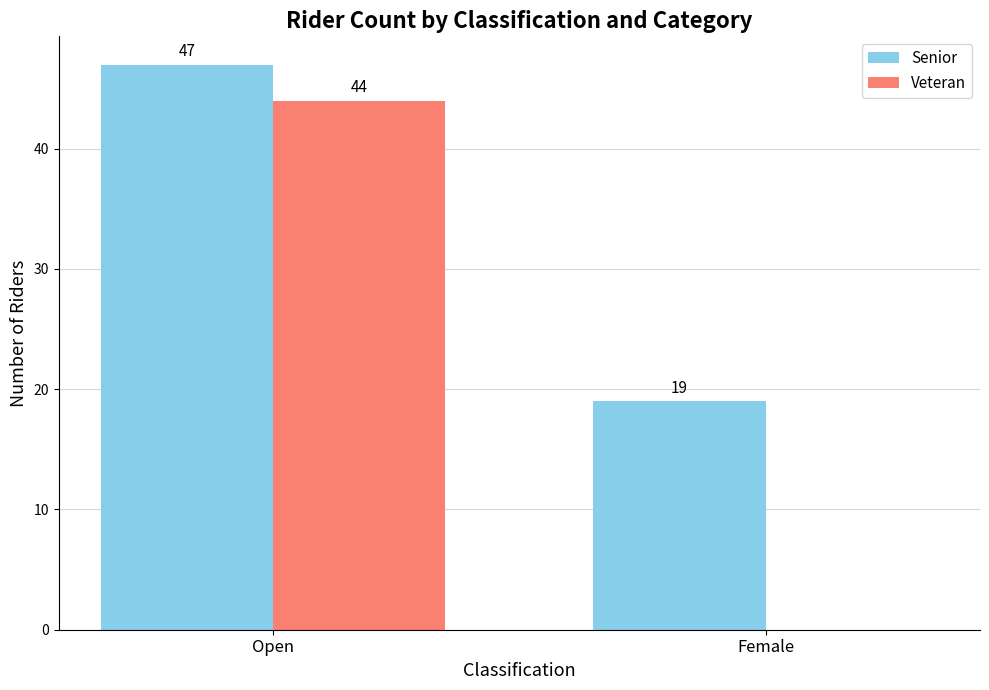

Is it true that Veteran equals 44 at Open?

True